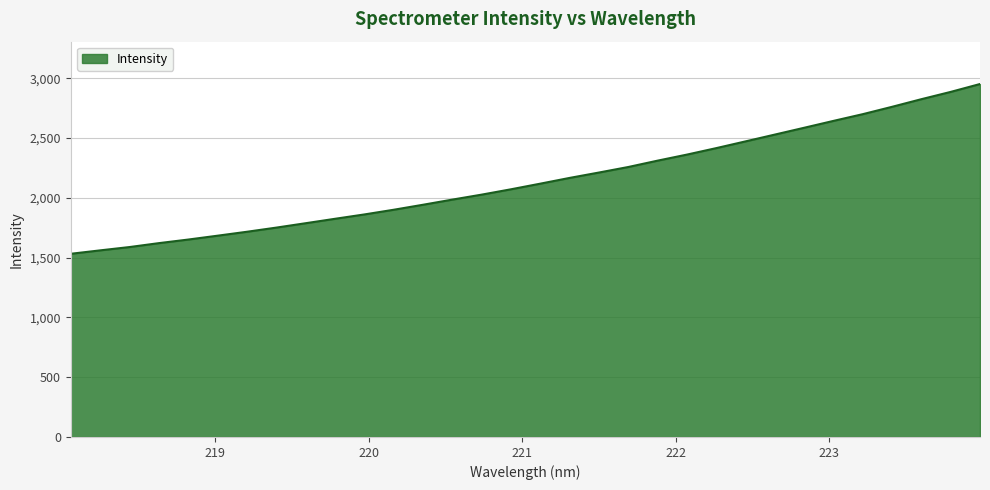

What is the smallest value displayed?

1531.6